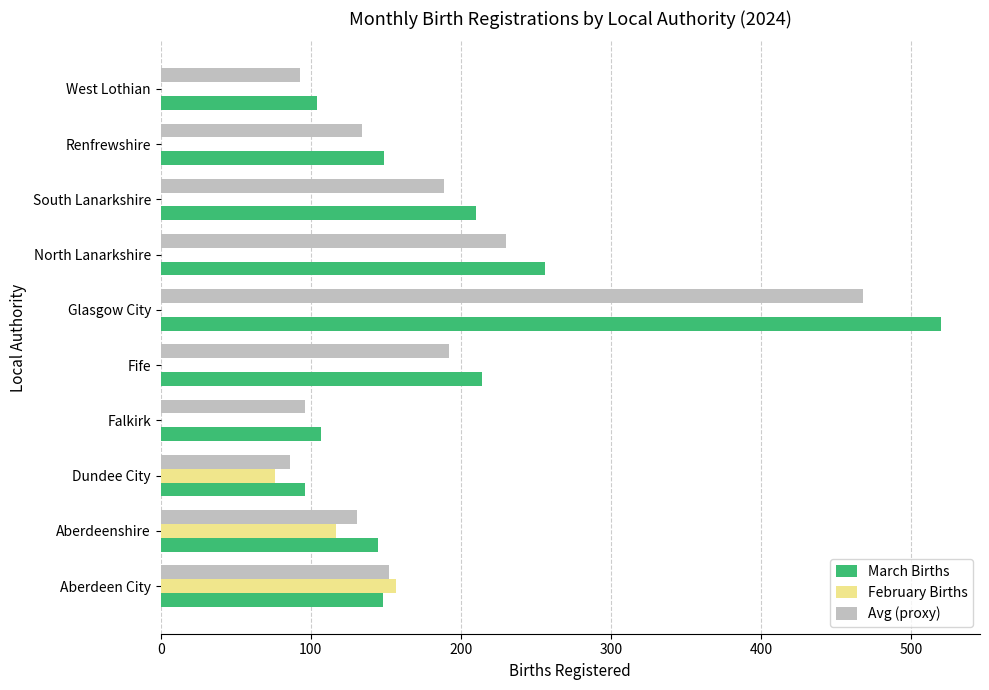

Which category has the highest value across all series?

Glasgow City